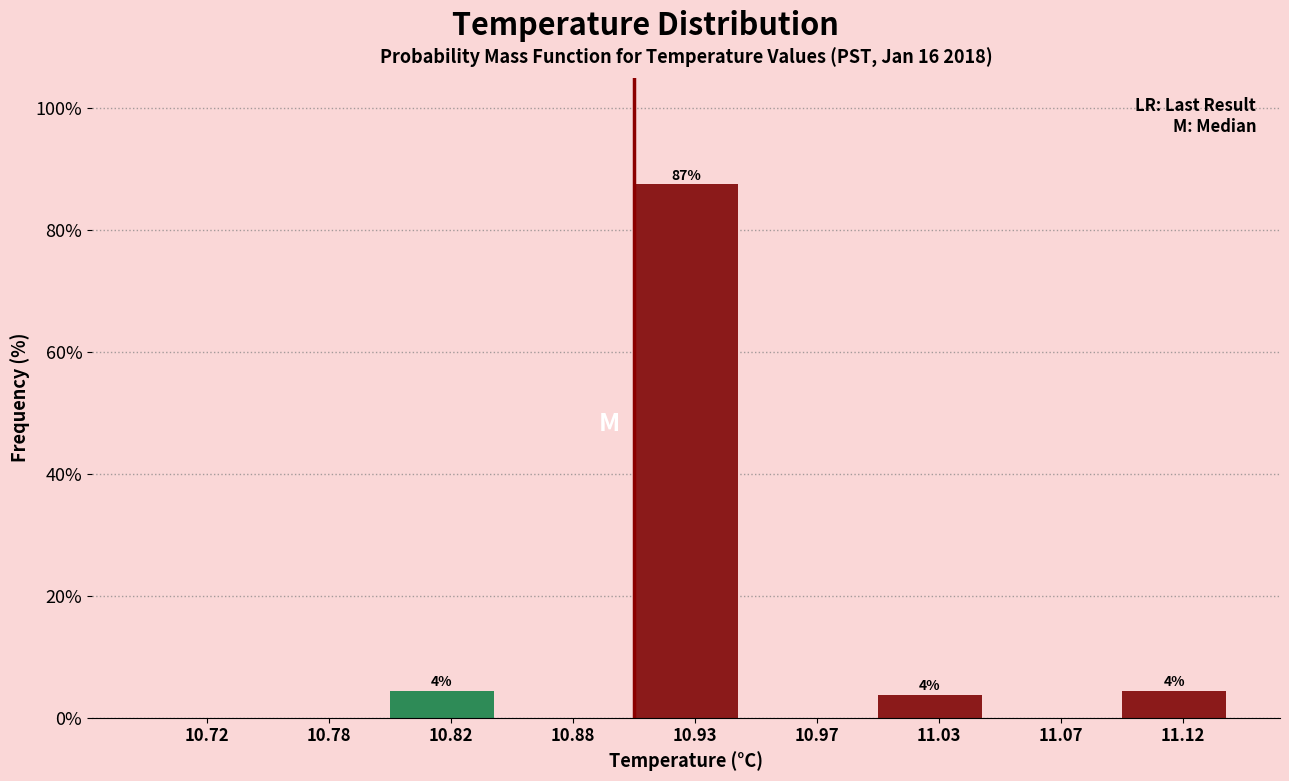

Reading right to left, transcribe all the data shown in this chart.

11.12=4.4	11.07=0.0	11.03=3.8	10.97=0.0	10.93=87.4	10.88=0.0	10.82=4.4	10.78=0.0	10.72=0.0